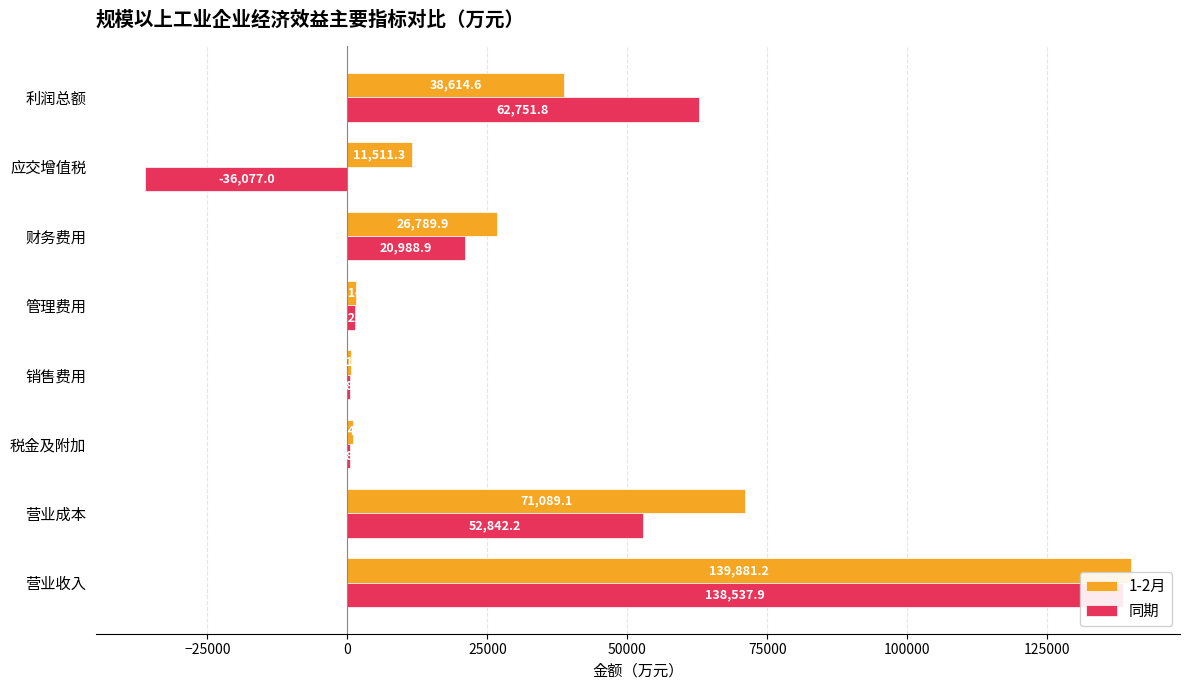

Reading left to right, transcribe all the data shown in this chart.

1-2月: 139881.2	71089.1	974.8	591.5	1614.6	26789.9	11511.3	38614.6
同期: 138537.9	52842.2	478.9	558.1	1323.2	20988.9	-36077.0	62751.8